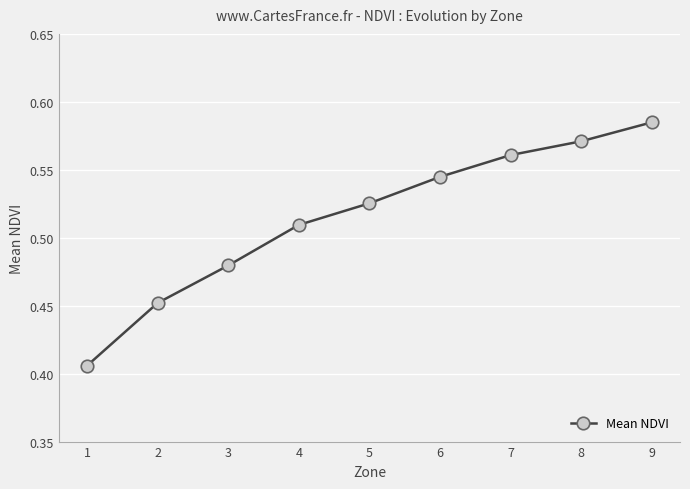

Which category has the highest value across all series?

9